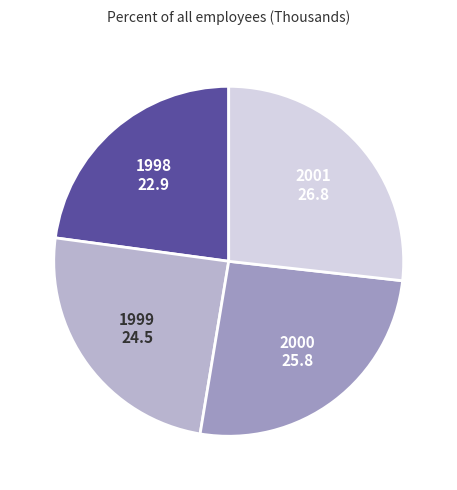

How many segments does this pie chart have?

4